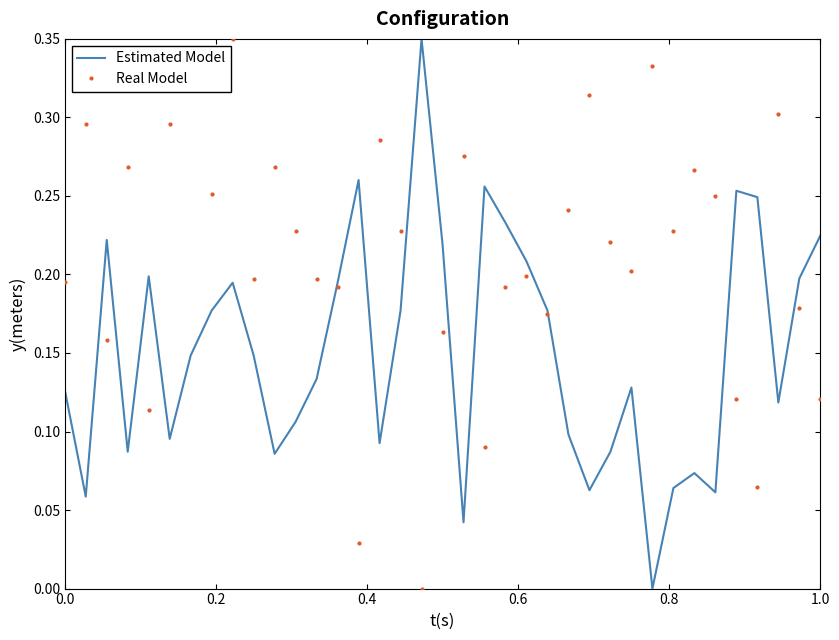

Which series has the largest total across all categories?

Real Model